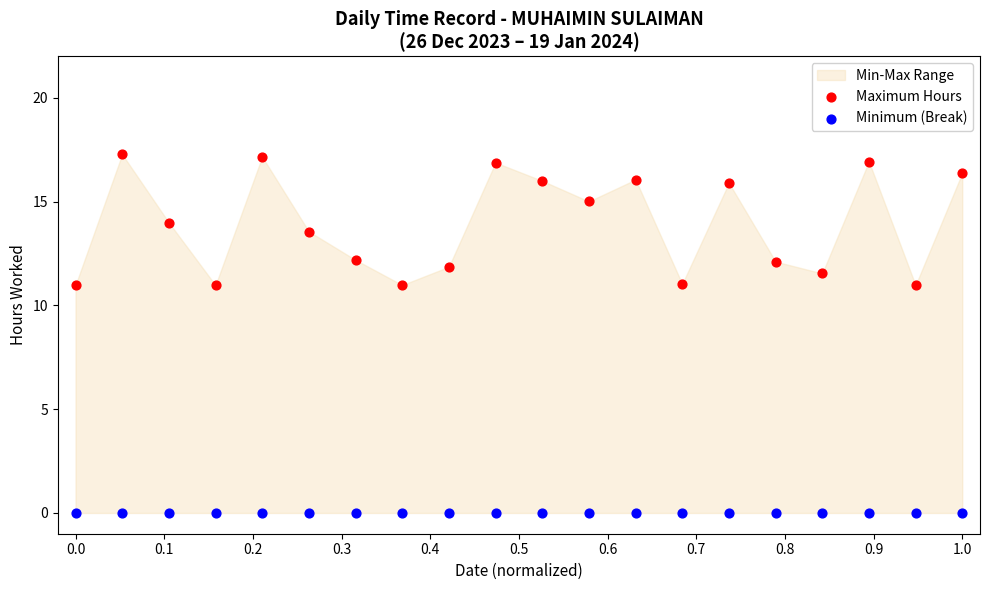

Which series contains the lowest Y value?

Minimum (Break)